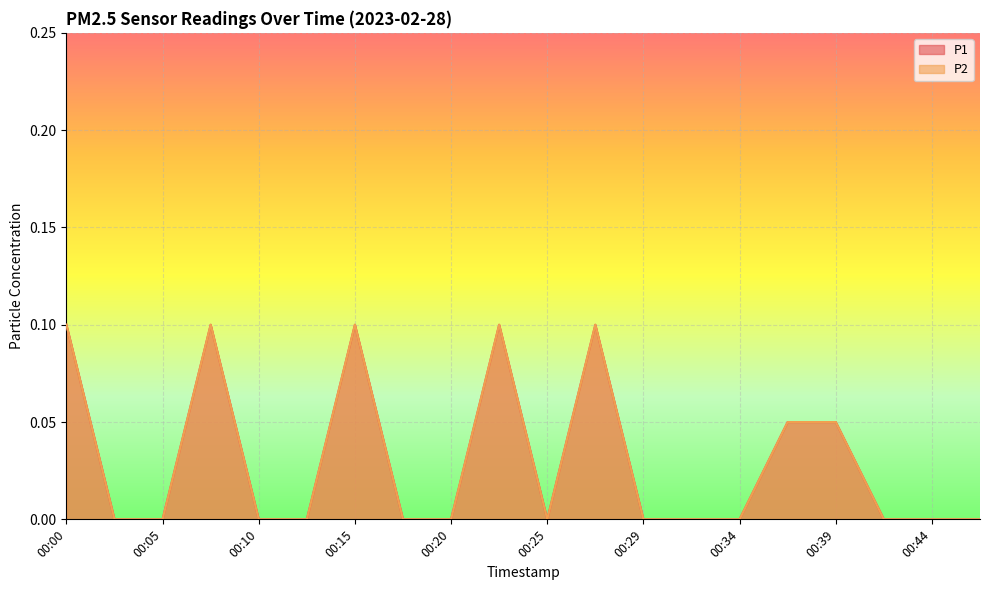

True or false: P1 and P2 cross at least once.

False